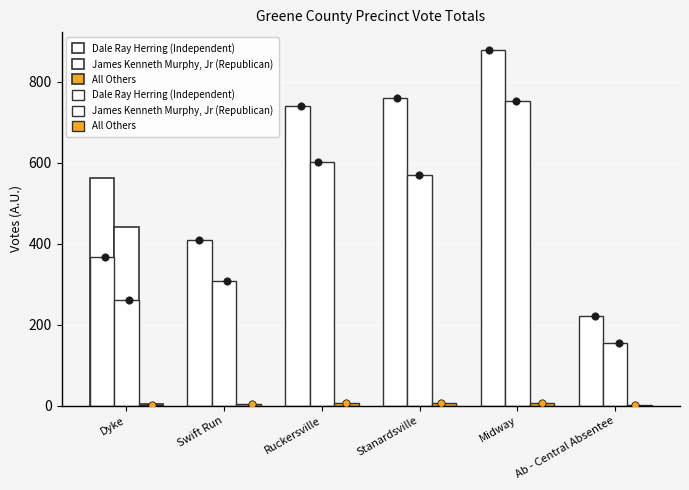

Is the value of Dale Ray Herring (Independent) at Midway greater than the value of James Kenneth Murphy, Jr (Republican) at Stanardsville?

Yes